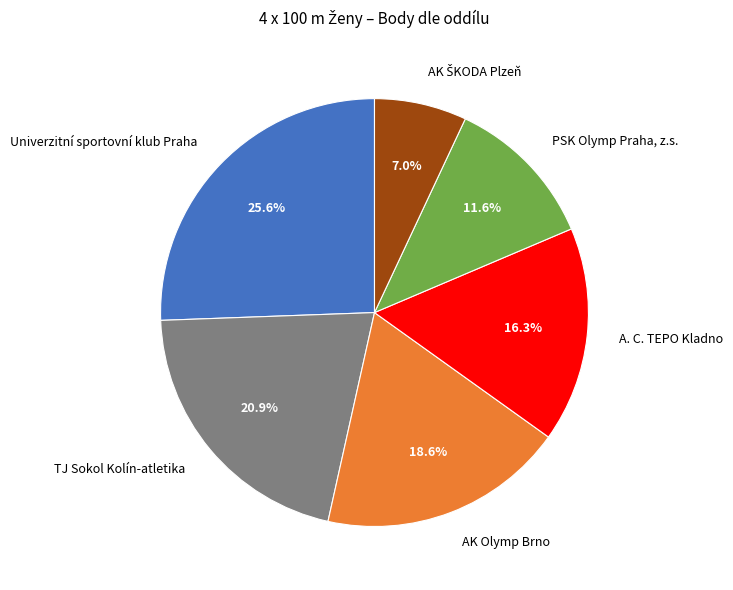

Between AK Olymp Brno and TJ Sokol Kolín-atletika, which is larger?

TJ Sokol Kolín-atletika